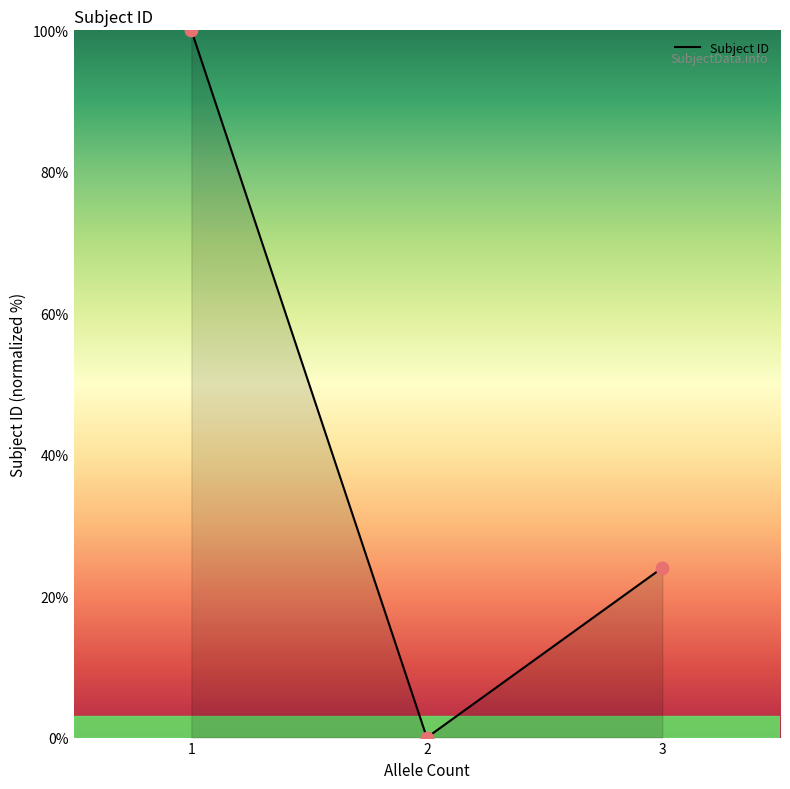

Which has a higher value, 3 or 2?

3